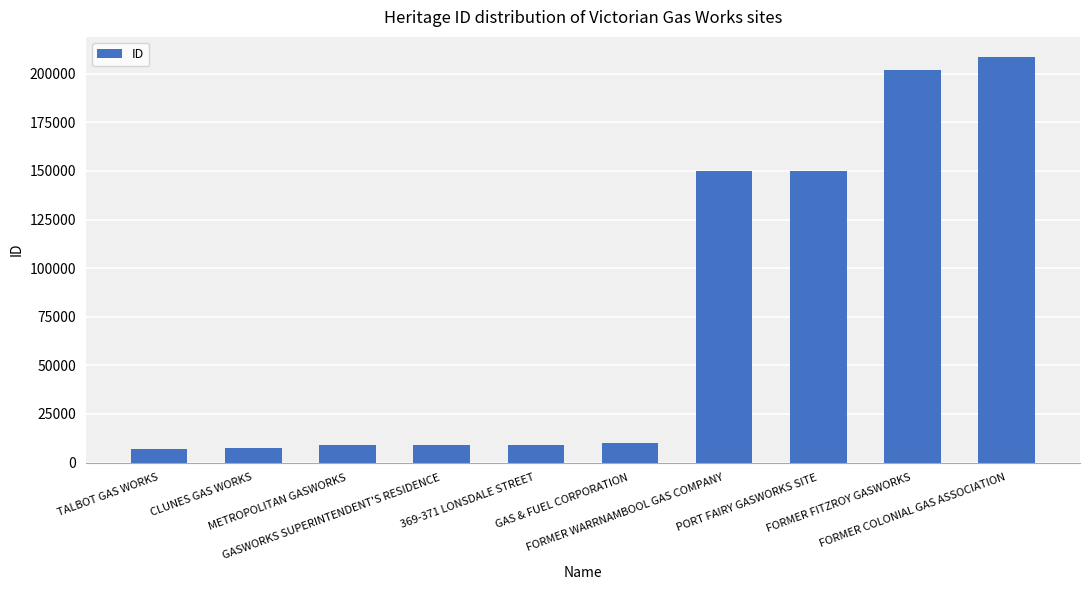

True or false: the data shows 71424 at FORMER FITZROY GASWORKS.

False